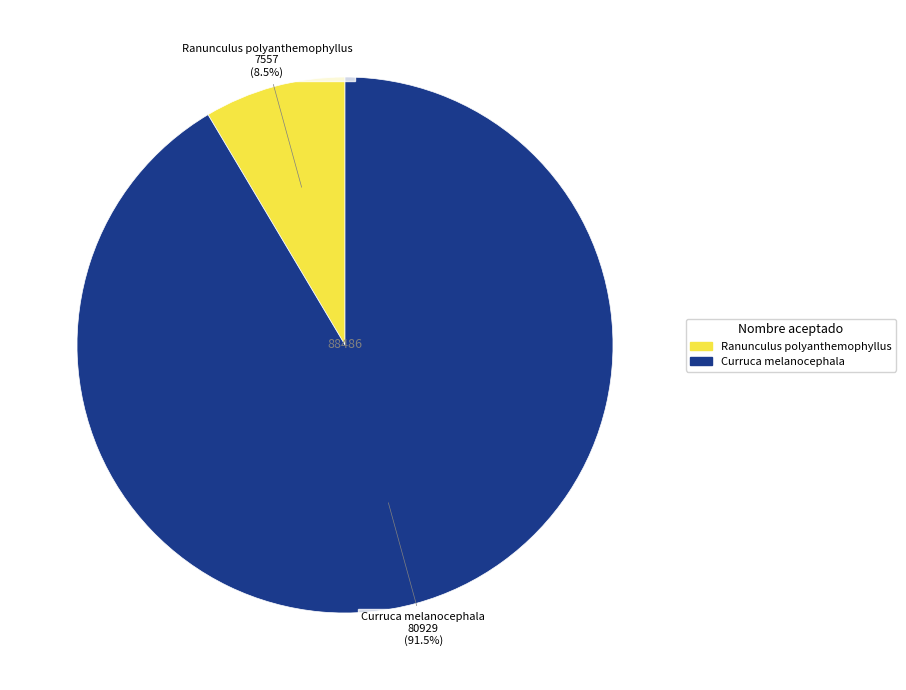

Rank the categories by value from highest to lowest.

Curruca melanocephala, Ranunculus polyanthemophyllus